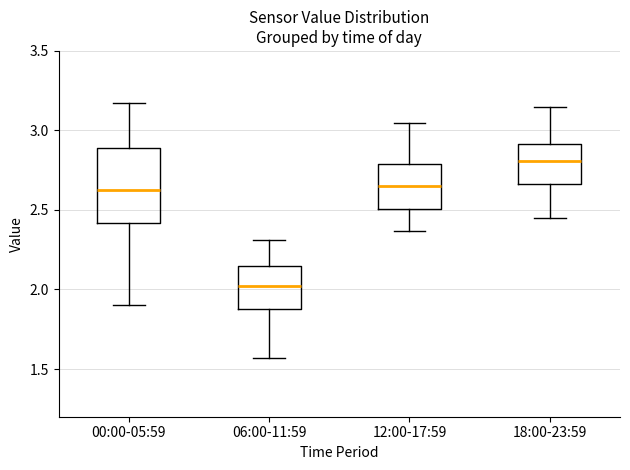

Reading left to right, transcribe this box plot: for each box, give where its median line is, the range the box spans, and where its two whiskers end, as read against the y-axis. The values are not printed on the chart, so give them approximately, as read against the axis.

00:00-05:59: median 2.65, box 2.40 to 2.90, whiskers 1.90 to 3.15
06:00-11:59: median 2.00, box 1.90 to 2.15, whiskers 1.55 to 2.30
12:00-17:59: median 2.65, box 2.50 to 2.80, whiskers 2.35 to 3.05
18:00-23:59: median 2.80, box 2.65 to 2.90, whiskers 2.45 to 3.15